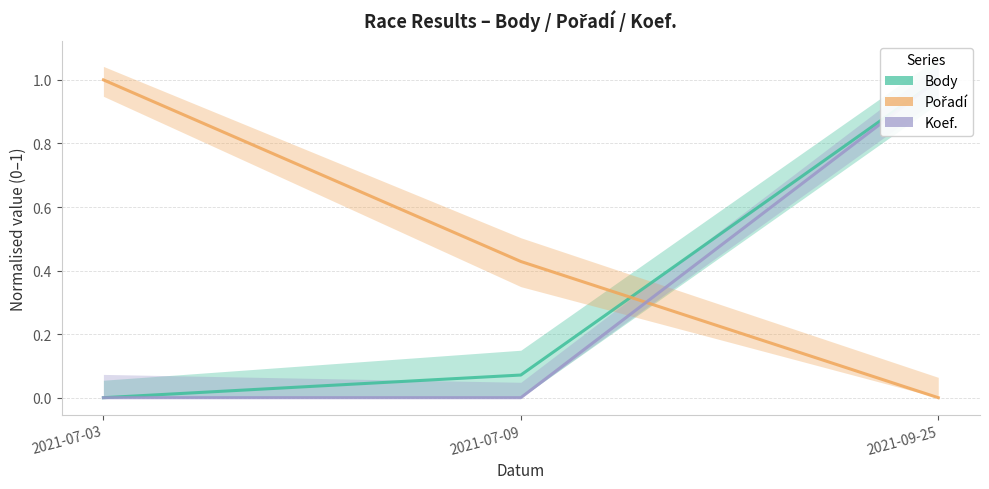

The Pořadí series shows 1.0 at 2021-07-03. True or false?

True